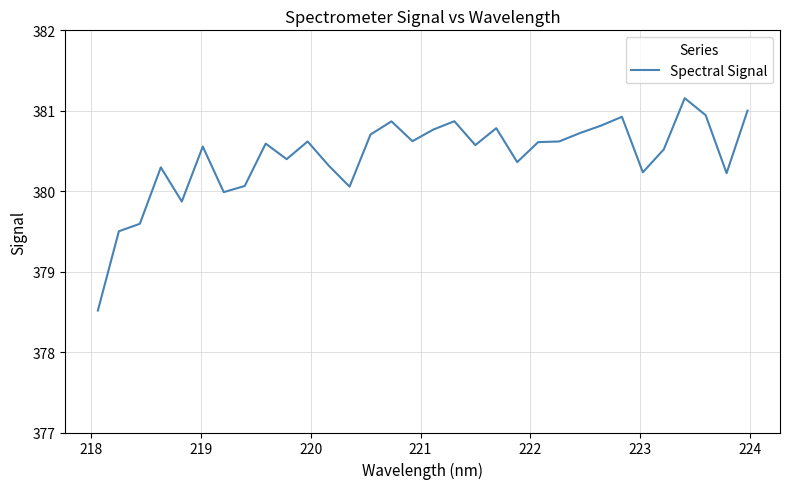

What is the minimum value shown in the chart?

378.5